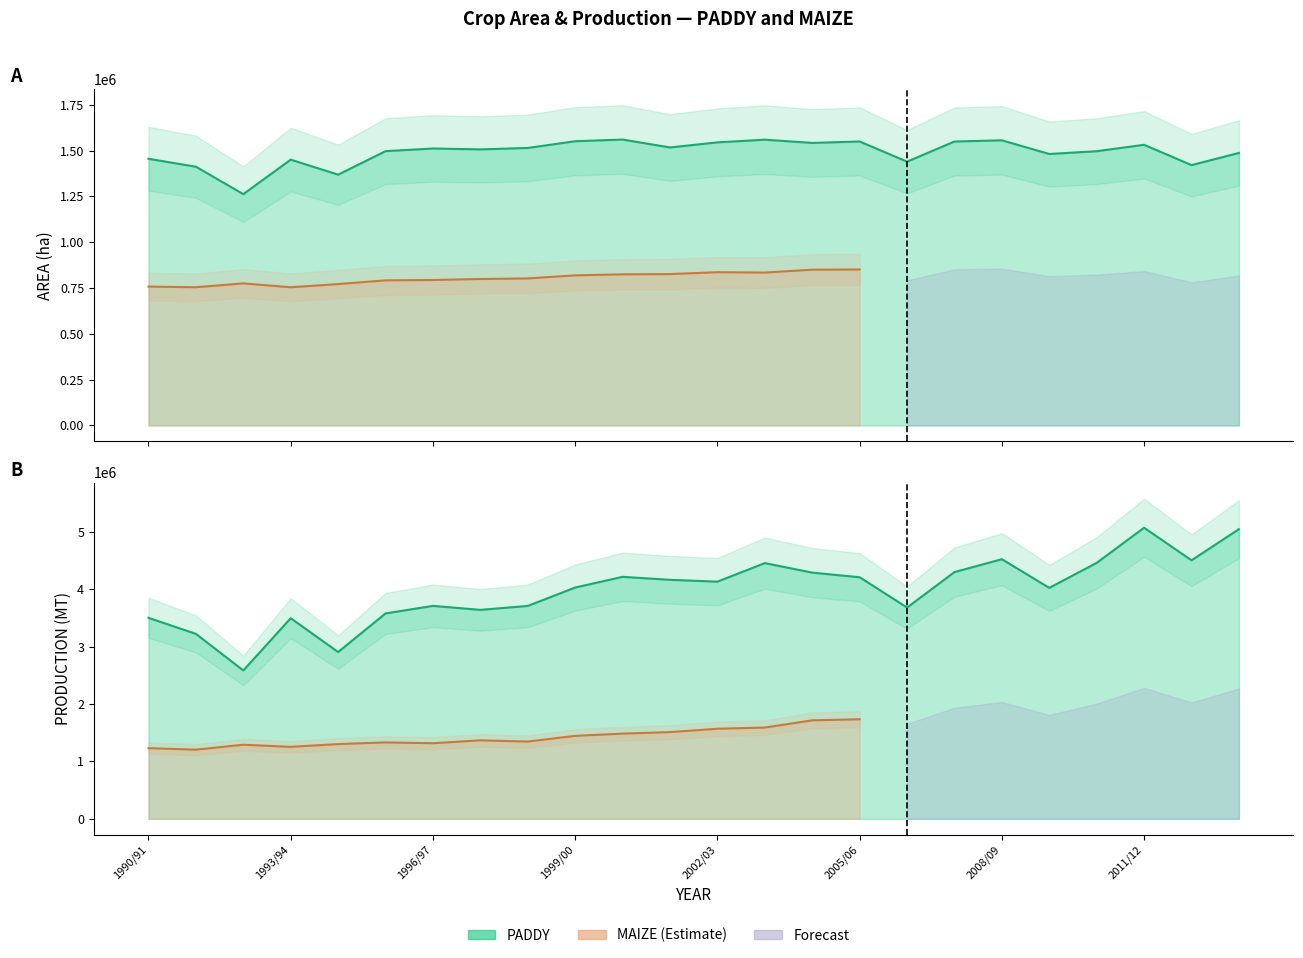

True or false: PADDY_PRODUCTION has more than 2 interior local peaks.

True